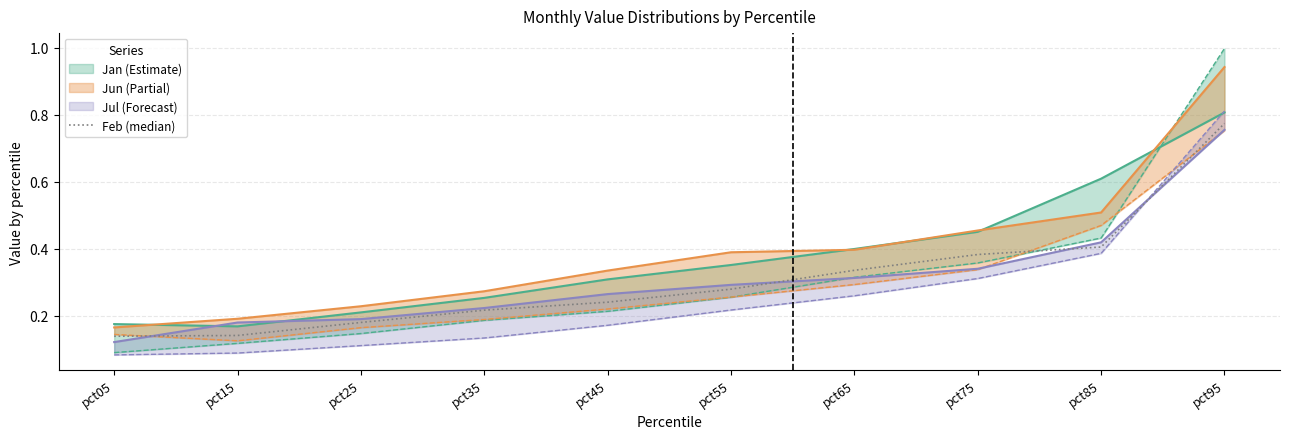

Does the chart have visible grid lines?

Yes